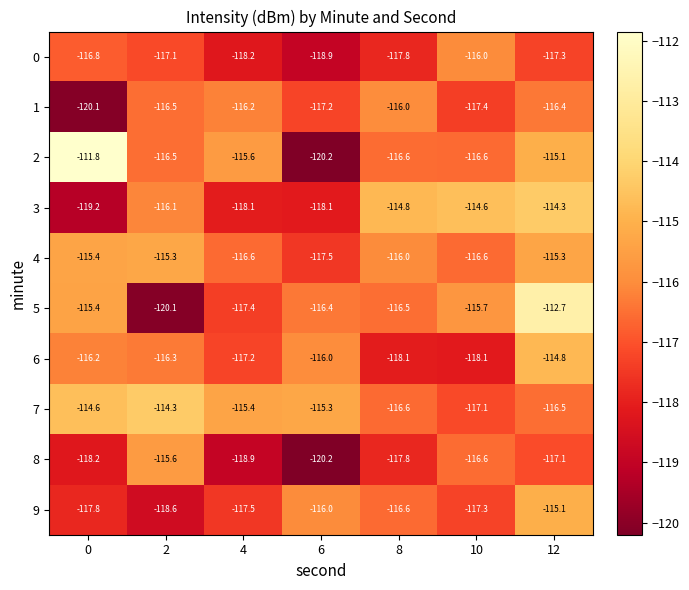

The 8 series shows -178.9 at 2. True or false?

False